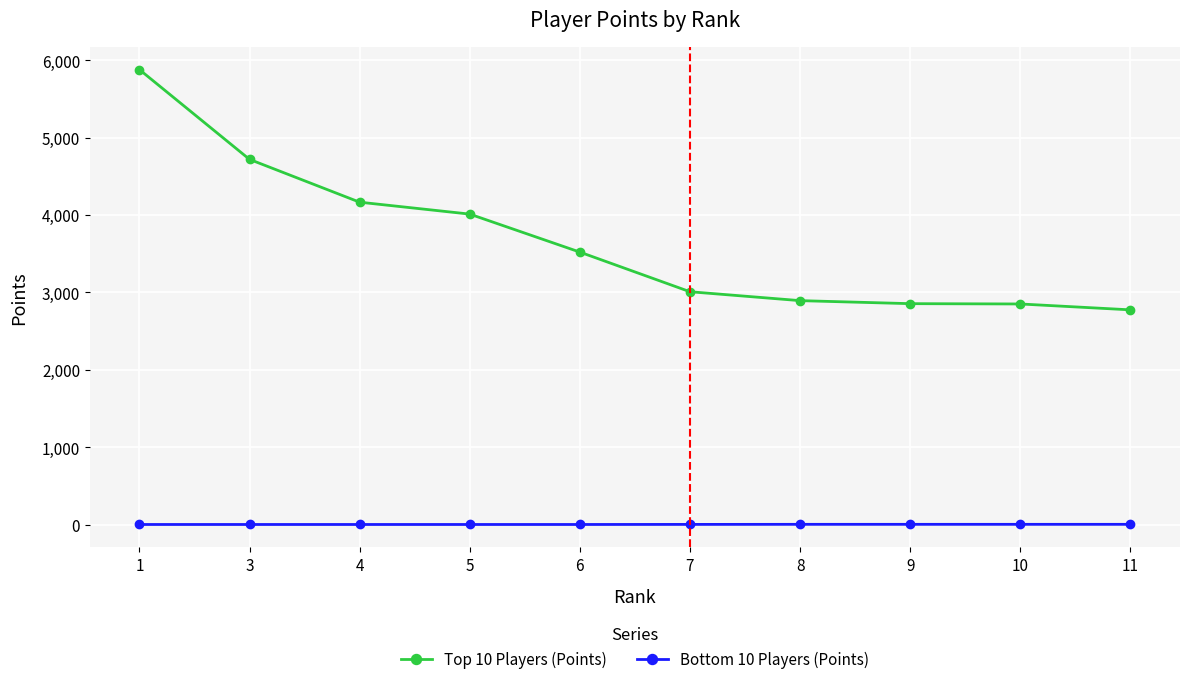

Which series has the widest spread of values?

Top 10 Players (Points)